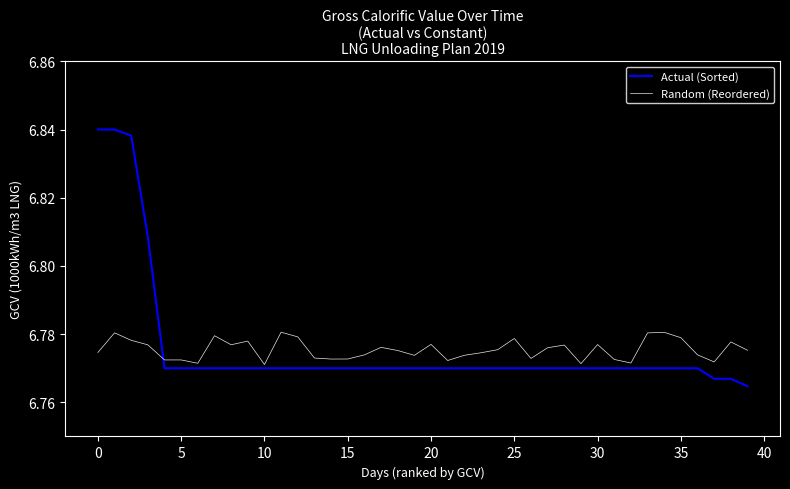

Which series has the widest spread of values?

Actual (Sorted)